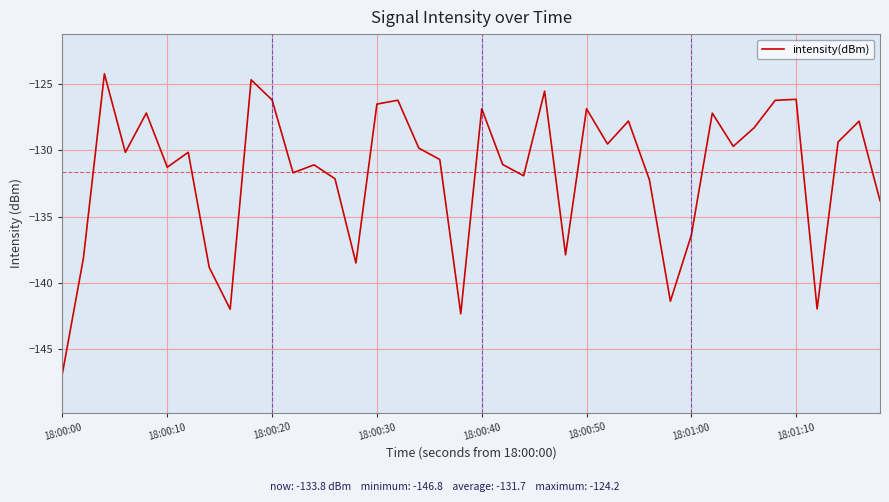

What is the smallest value displayed?

-146.8